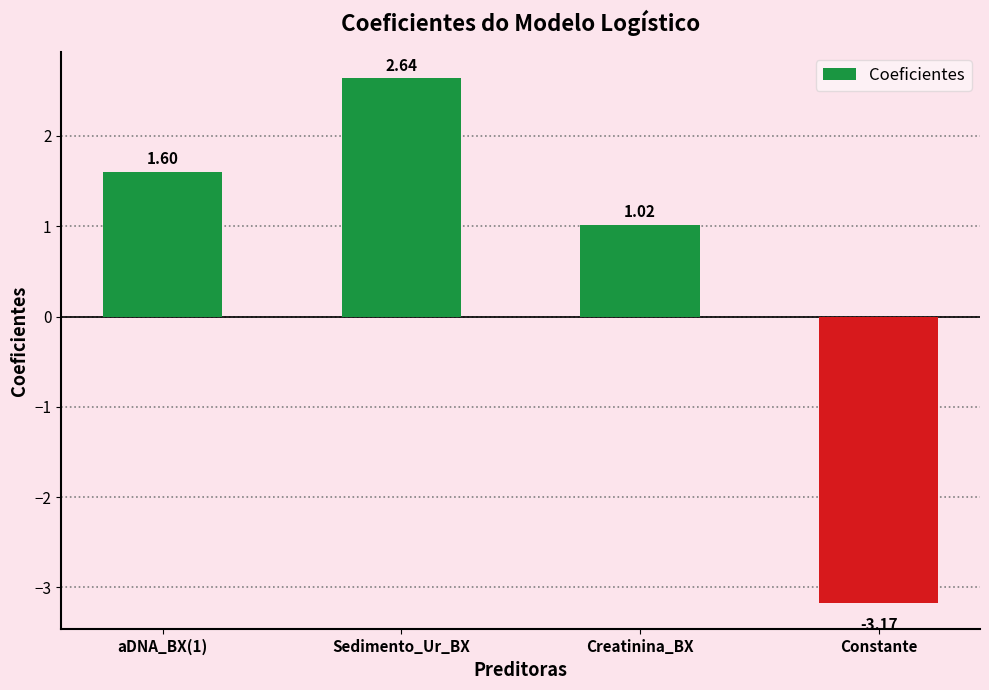

Which label corresponds to the largest value in the chart?

Sedimento_Ur_BX